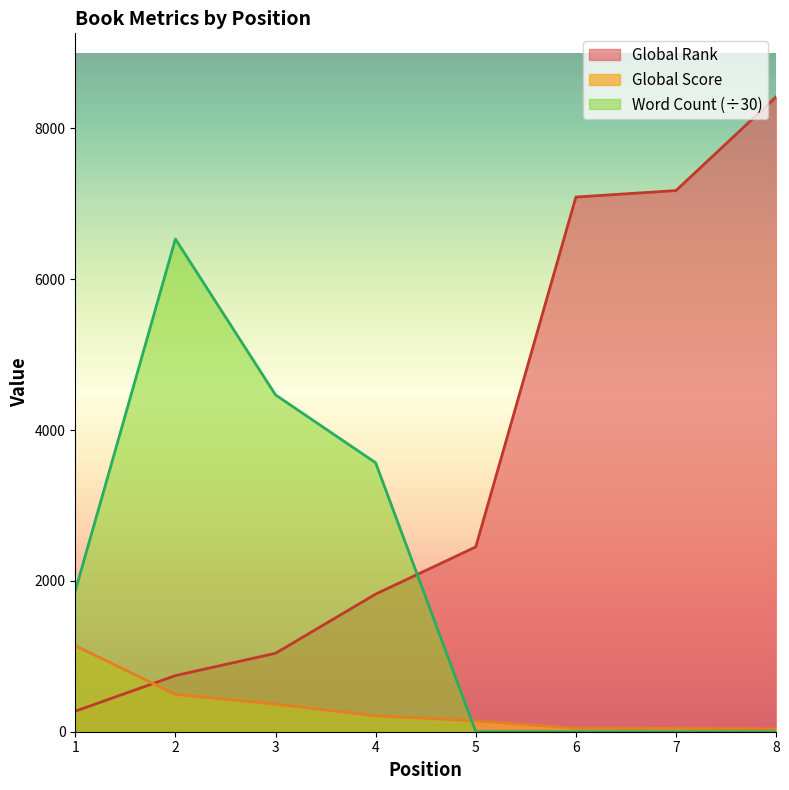

What is the sum of all Word Count values?

16433.3